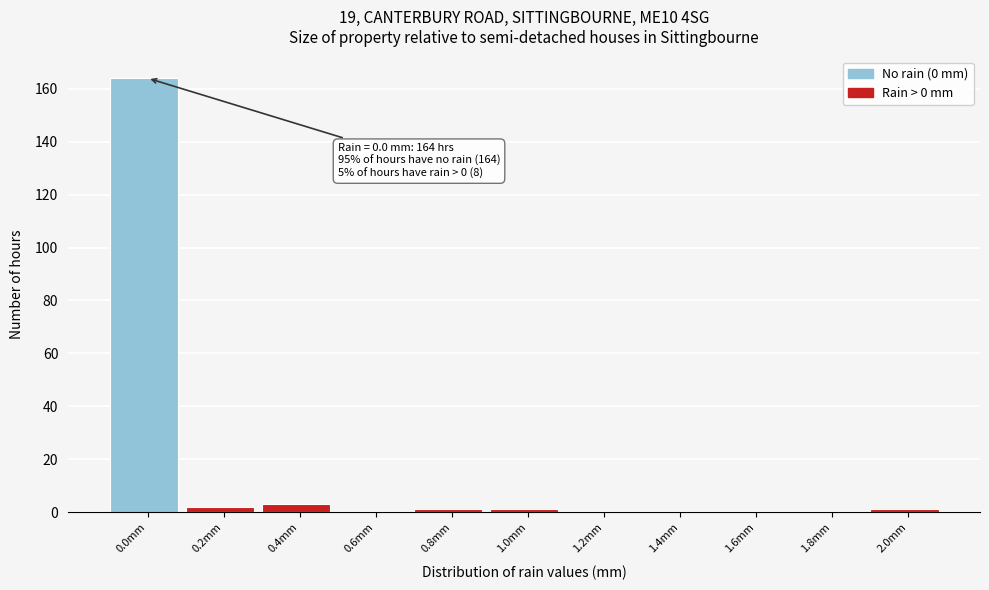

Reading right to left, extract all data points from this chart.

2.0mm=1	1.8mm=0	1.6mm=0	1.4mm=0	1.2mm=0	1.0mm=1	0.8mm=1	0.6mm=0	0.4mm=3	0.2mm=2	0.0mm=164